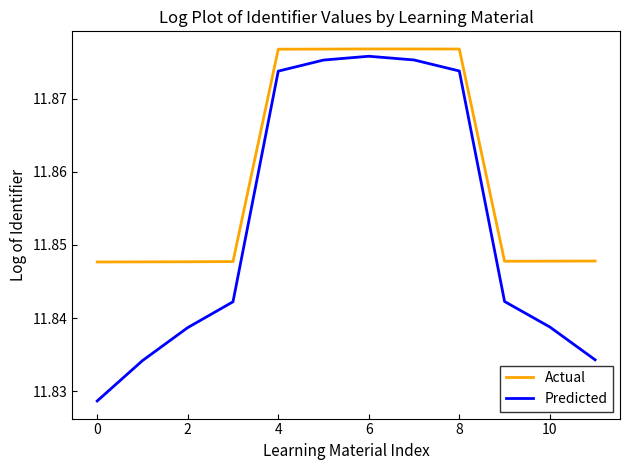

True or false: Actual and Predicted cross at least once.

False